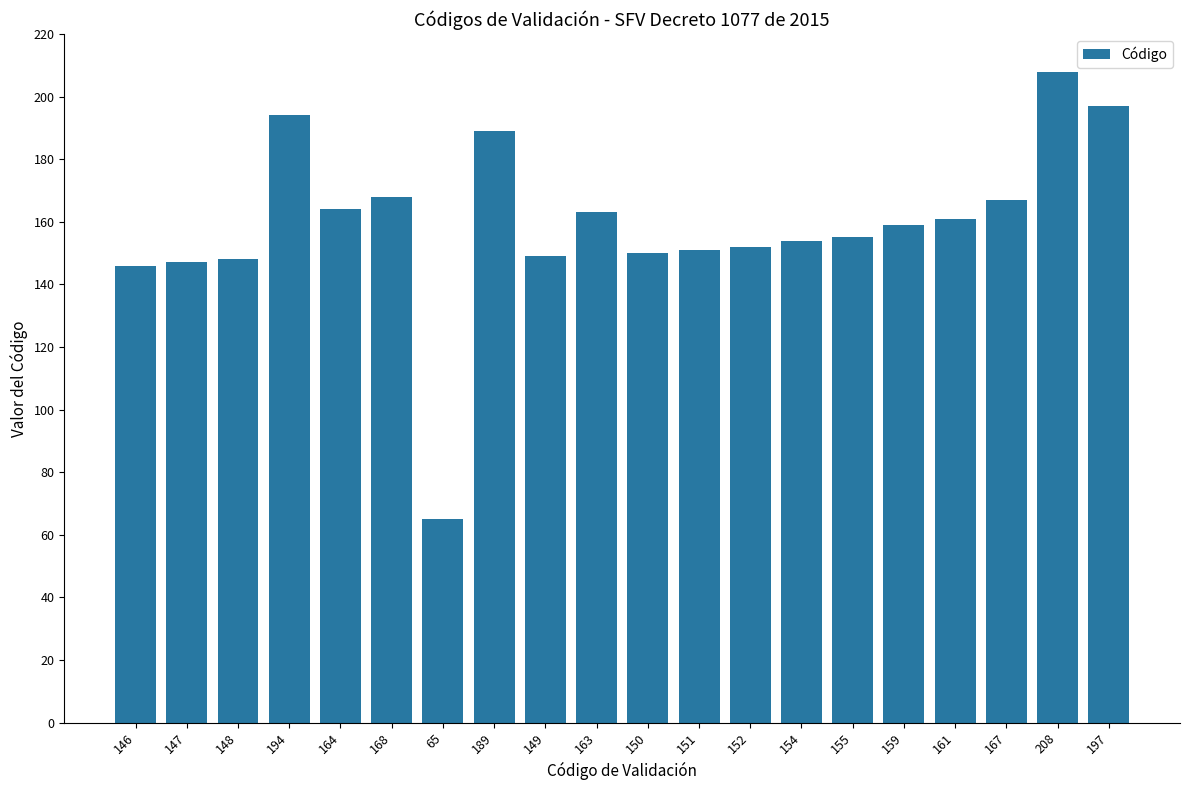

What is the sum of all values?

3187